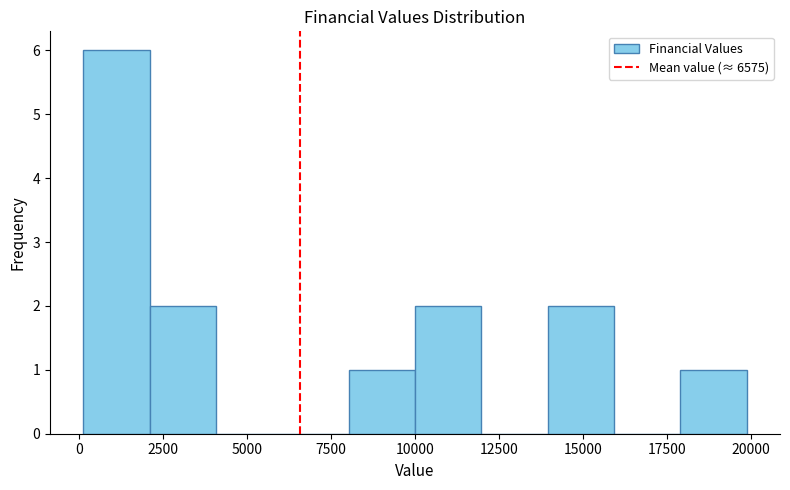

Read against the x-axis, roughly where is the centre of the tallest bar?

1000